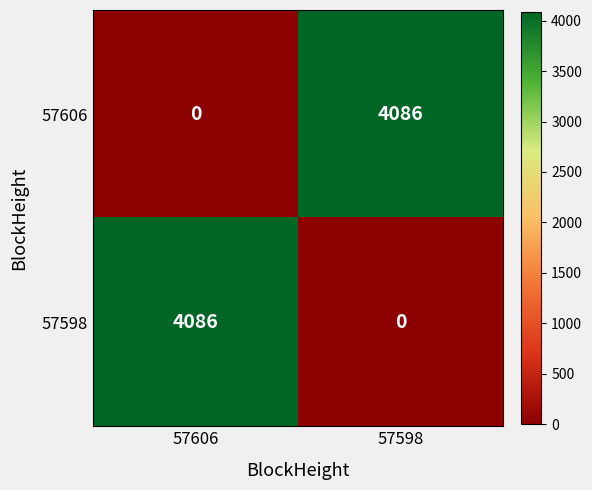

At which label does 57606 reach its minimum?

57606